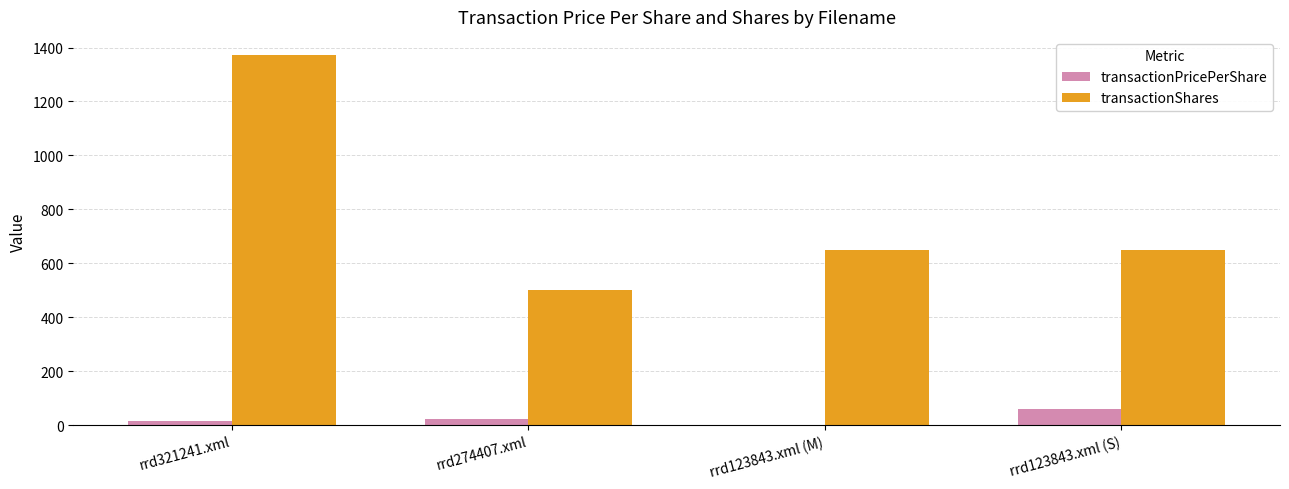

Between rrd321241.xml and rrd123843.xml (S), which series saw the biggest shift?

transactionShares